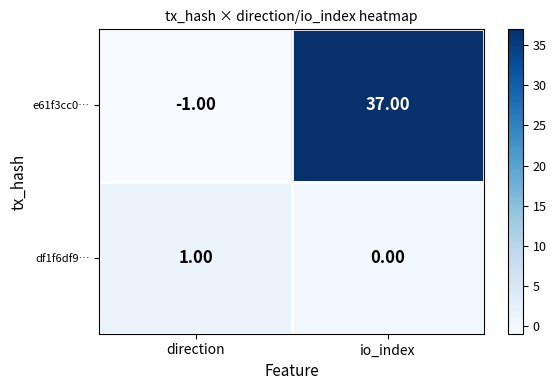

Which series has the widest spread of values?

e61f3cc0…